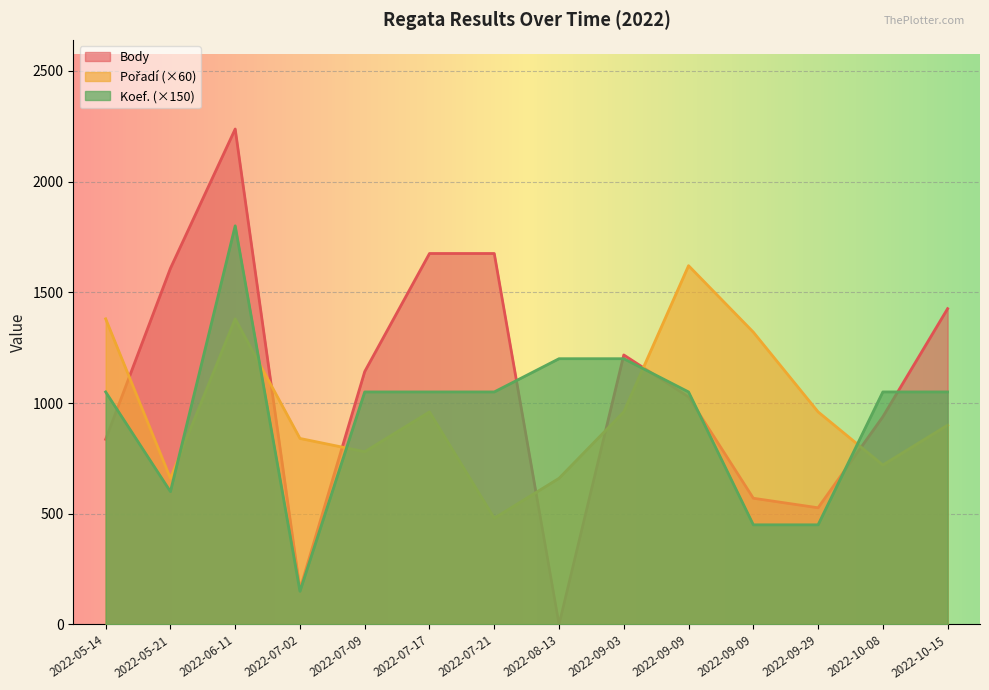

At which label does Pořadí first exceed 960?

2022-05-14